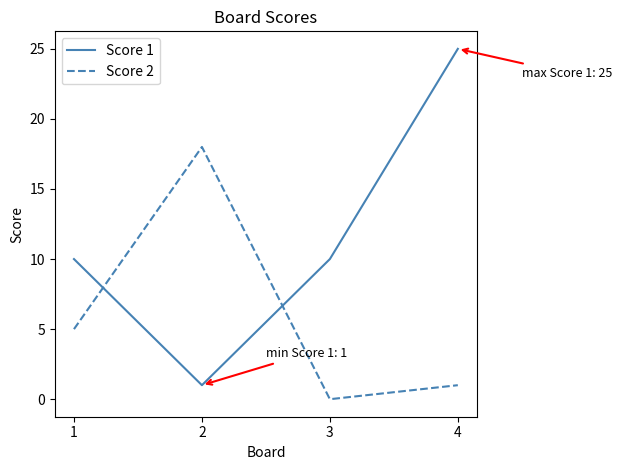

Between which two adjacent categories do Score 1 and Score 2 first intersect?

1 and 2